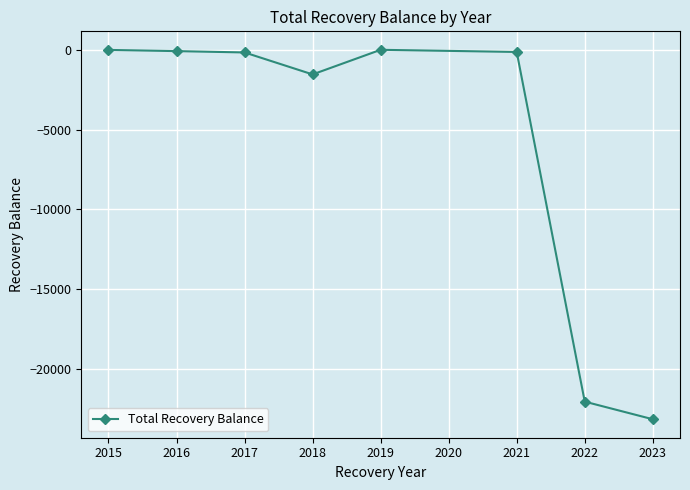

What is the value of the 7th point from the left?

-22038.0